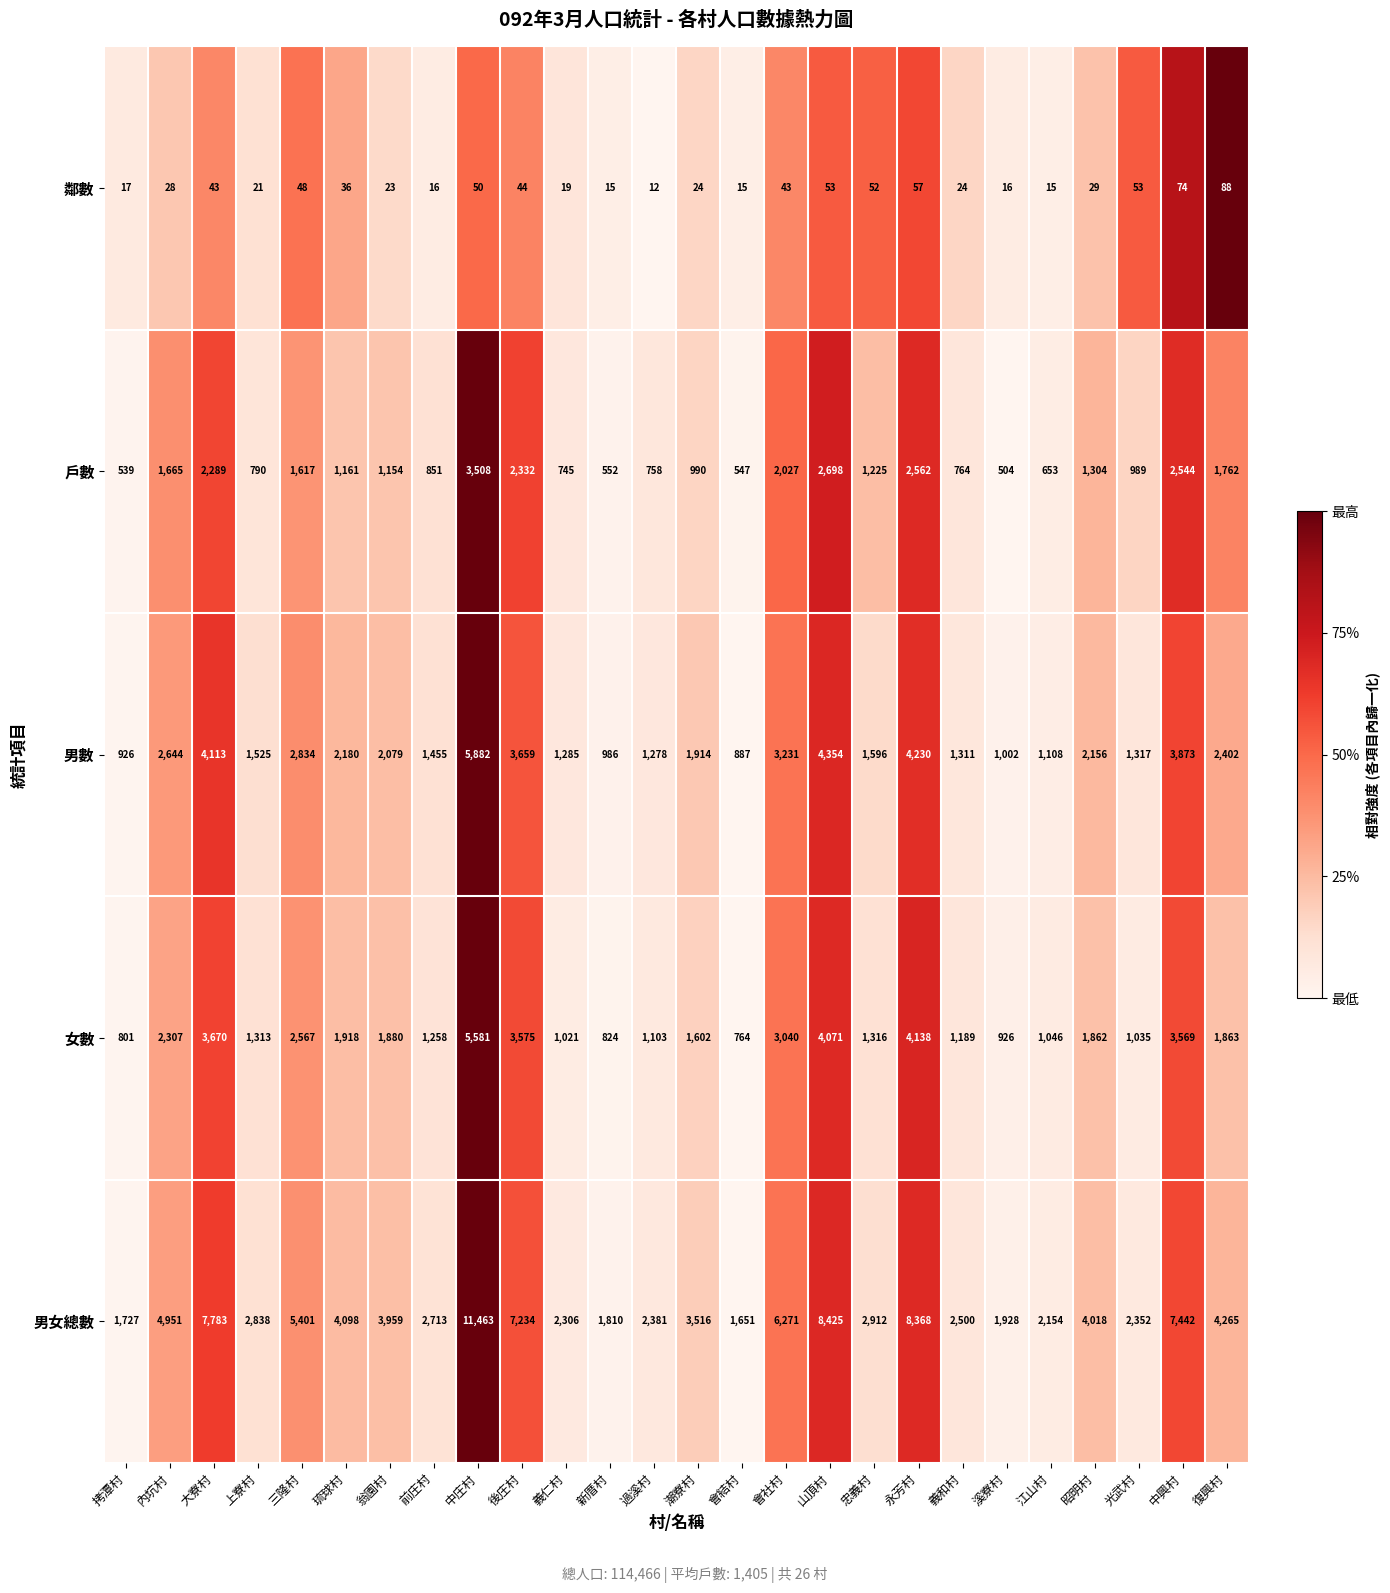

At how many categories does at least one series exceed 3048?

14